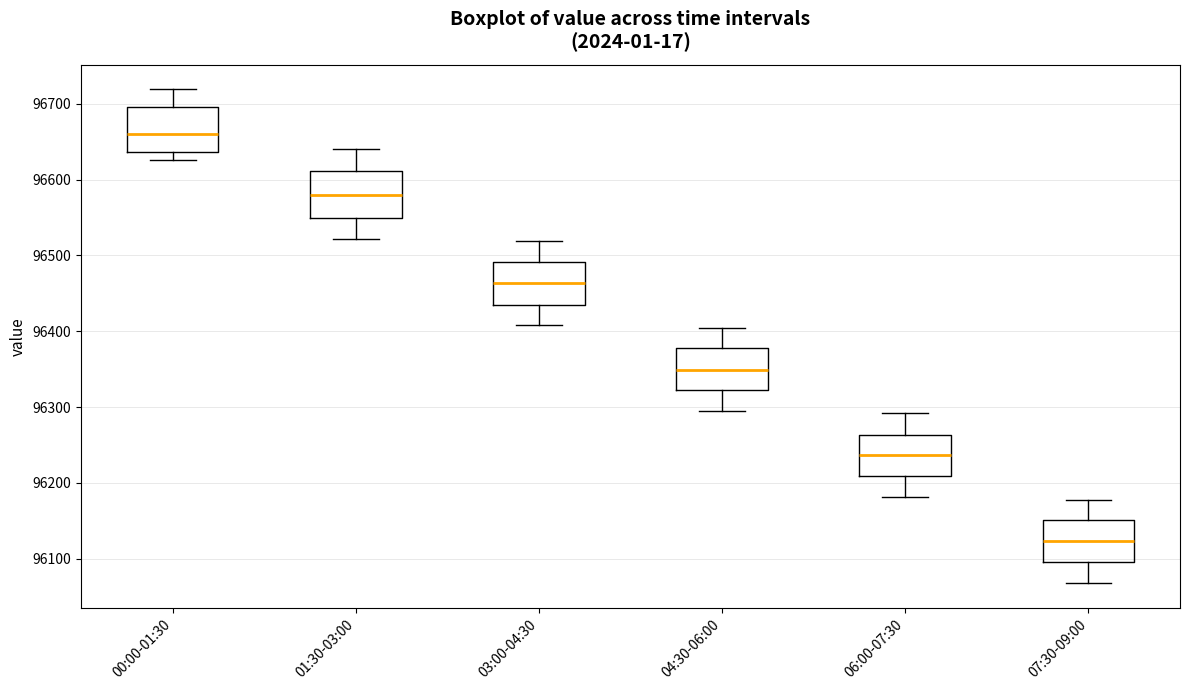

Reading left to right, transcribe this box plot: for each box, give where its median line is, the range the box spans, and where its two whiskers end, as read against the y-axis. The values are not printed on the chart, so give them approximately, as read against the axis.

00:00-01:30: median 96660, box 96640 to 96700, whiskers 96630 to 96720
01:30-03:00: median 96580, box 96550 to 96610, whiskers 96520 to 96640
03:00-04:30: median 96460, box 96440 to 96490, whiskers 96410 to 96520
04:30-06:00: median 96350, box 96320 to 96380, whiskers 96300 to 96410
06:00-07:30: median 96240, box 96210 to 96260, whiskers 96180 to 96290
07:30-09:00: median 96120, box 96100 to 96150, whiskers 96070 to 96180